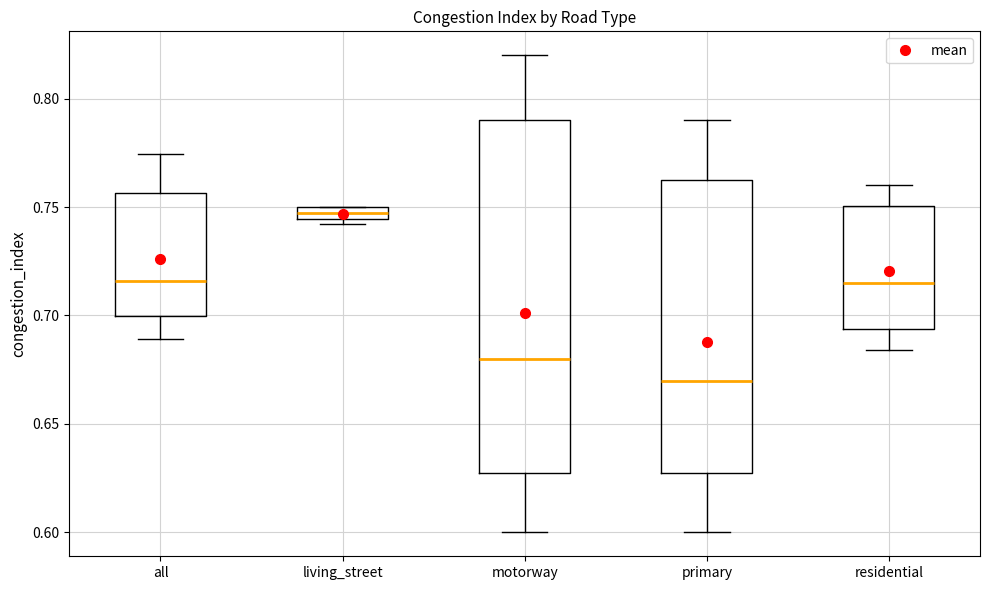

Which box is the tallest, from its lower edge to its upper edge?

motorway